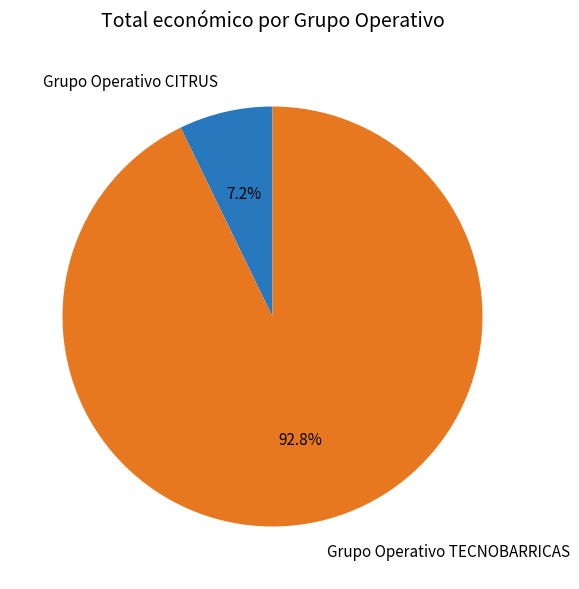

Which category has the smallest portion of the pie?

Grupo Operativo CITRUS